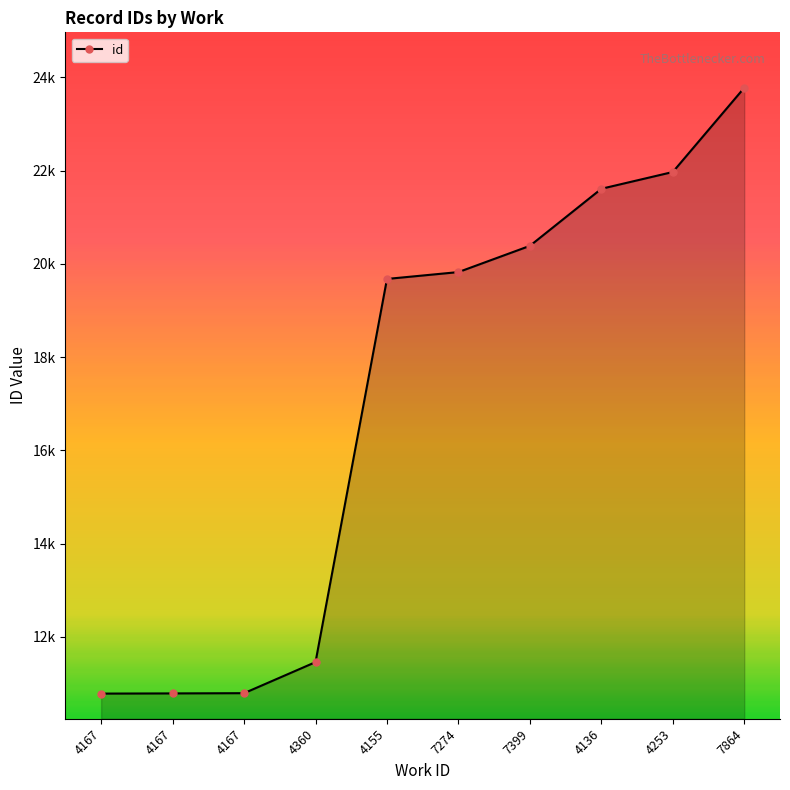

What is the change in value from 4155 to 4136?

+1934